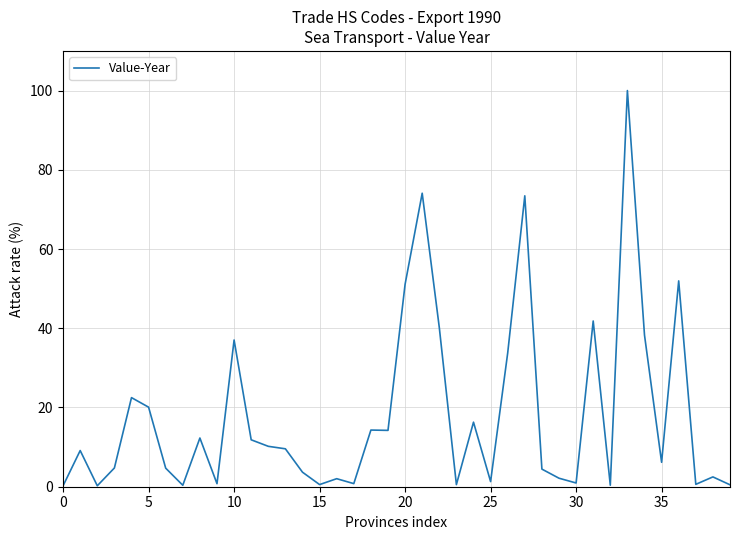

How many interior local valleys (lower than both neighbors) does the data have?

12